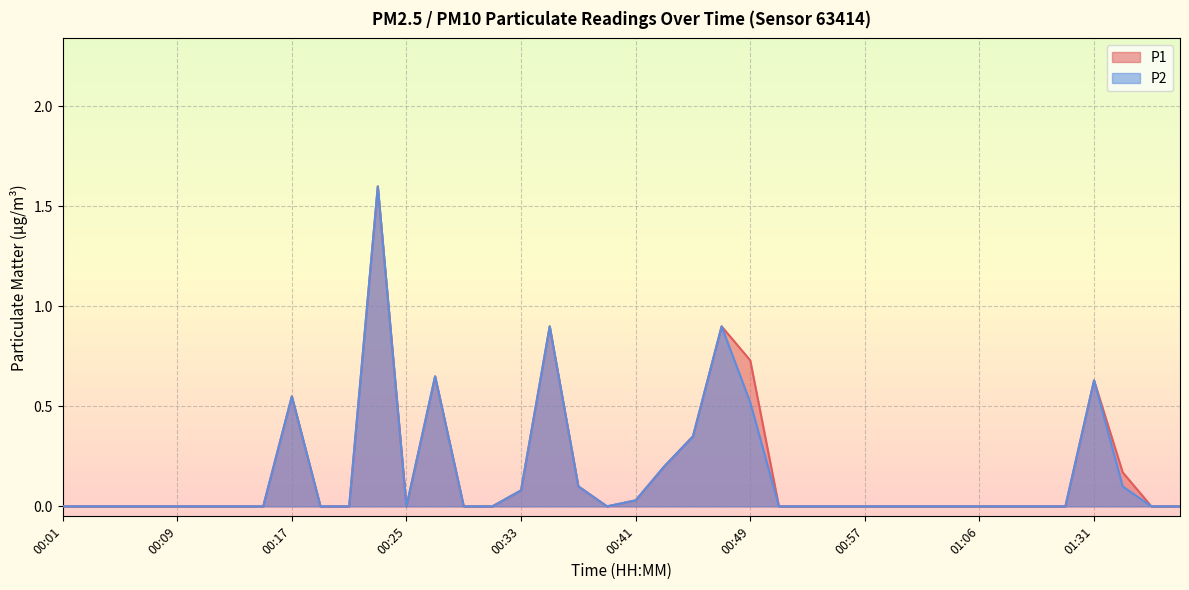

What is the maximum value for P1?

1.6